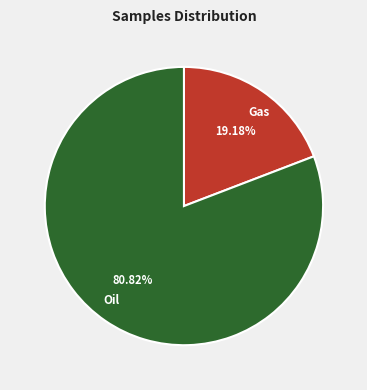

How many segments does this pie chart have?

2